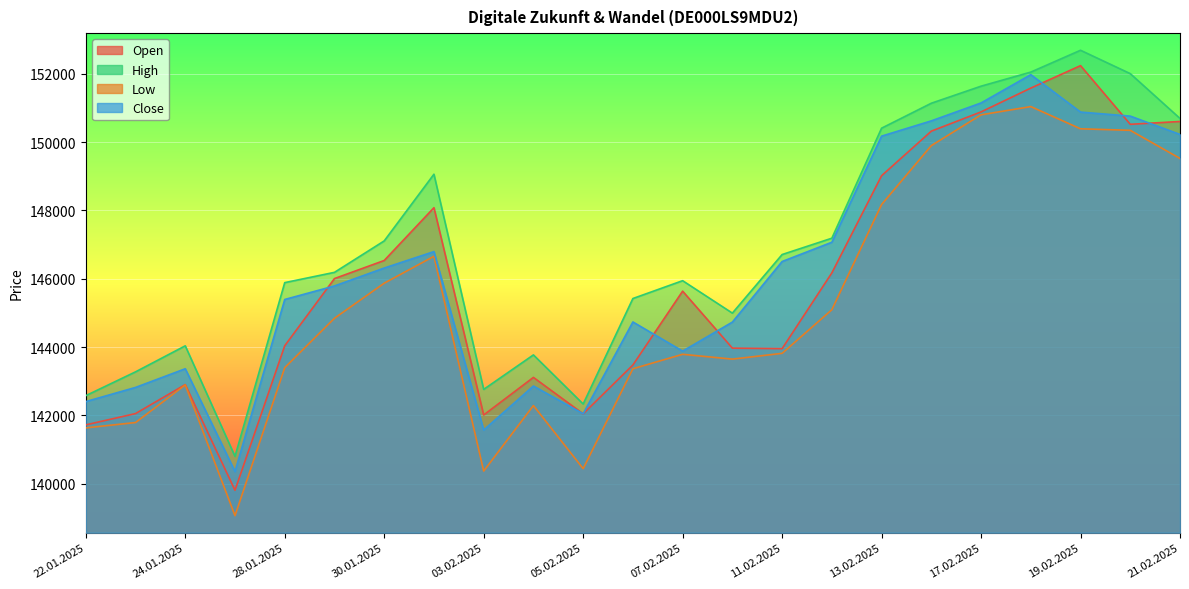

Where is the first local minimum for Close?

27.01.2025